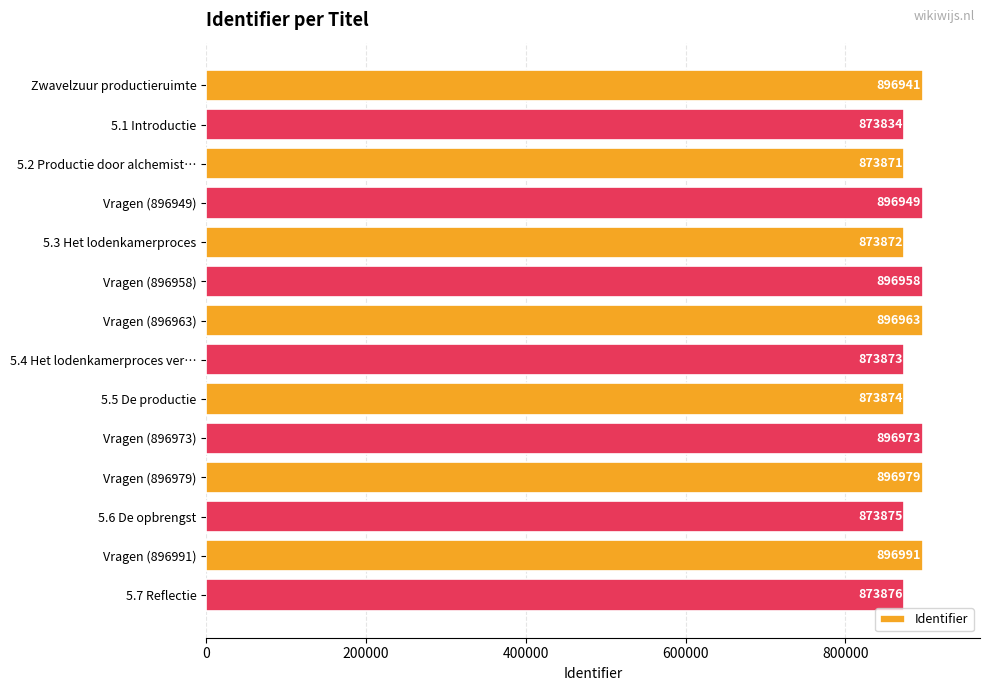

What is the label of the 10th bar from the bottom?

5.3 Het lodenkamerproces